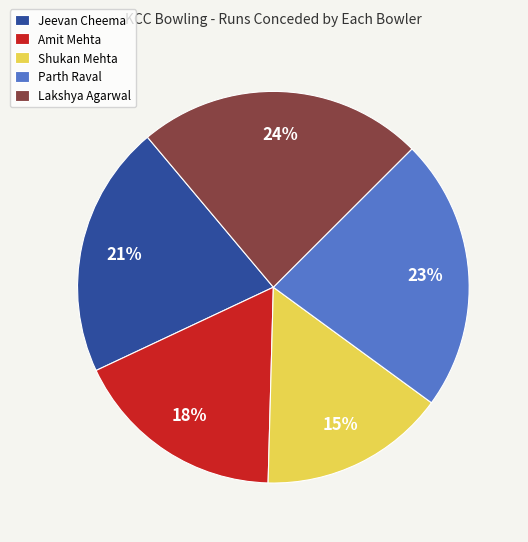

To the nearest percent, what is the average slice percentage?

20%